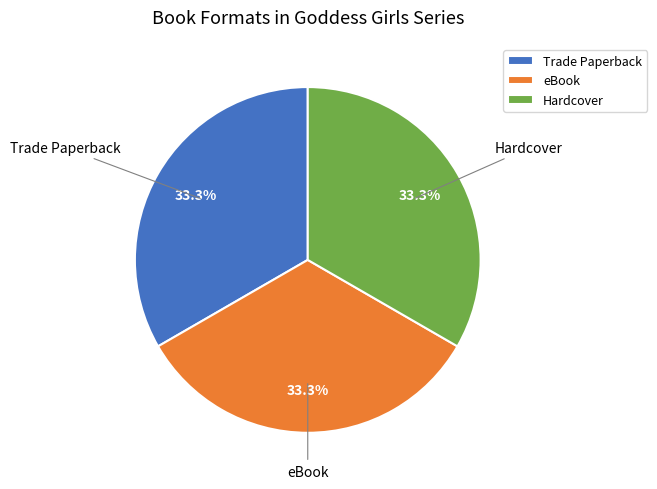

Count the number of slices in the pie.

3